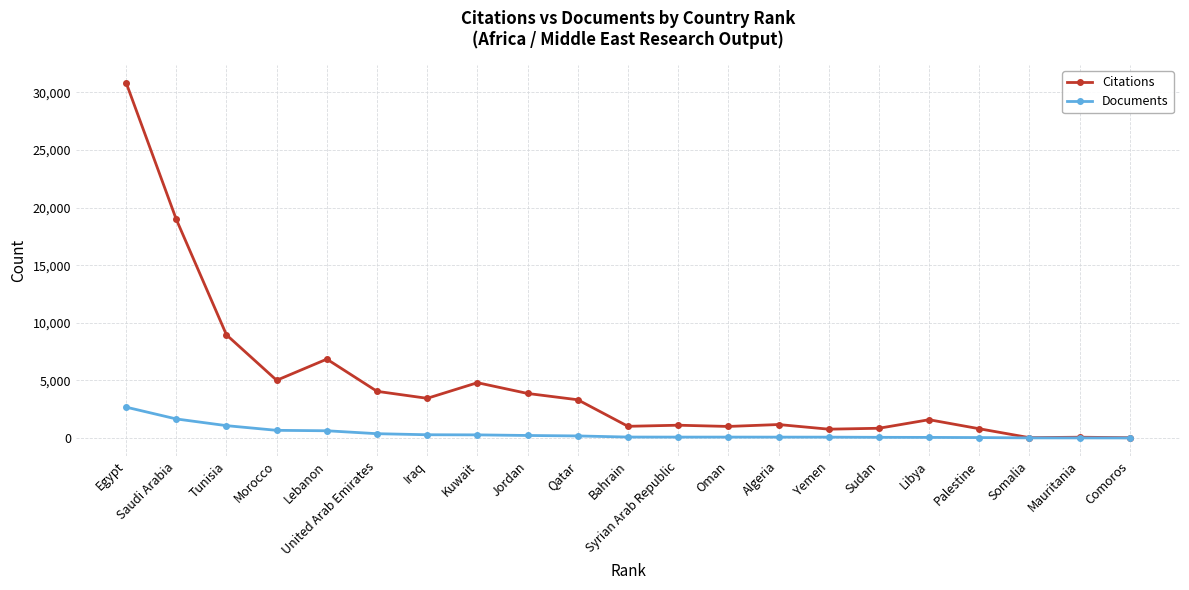

What is the maximum value shown in the chart?

30847